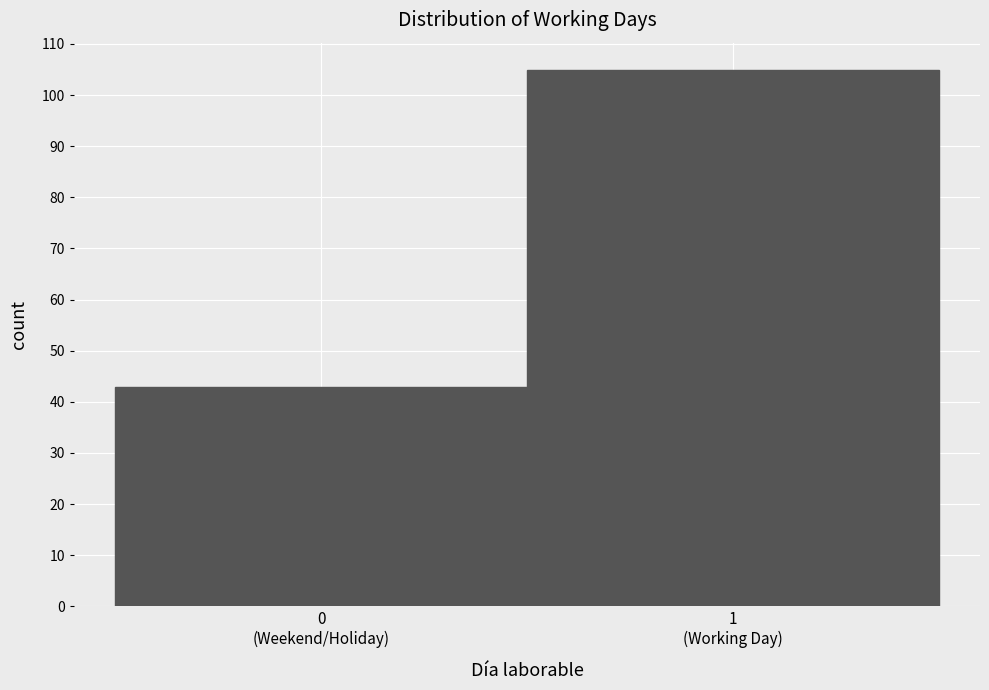

Reading left to right, extract all data points from this chart.

43	105